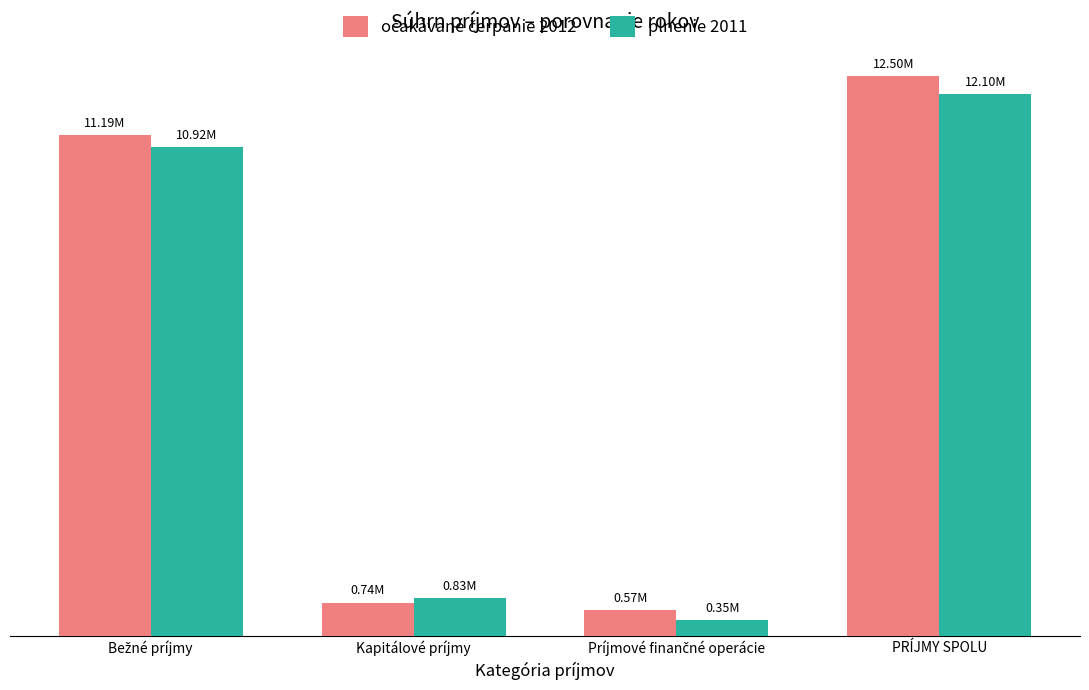

Does the chart contain stacked bars?

No